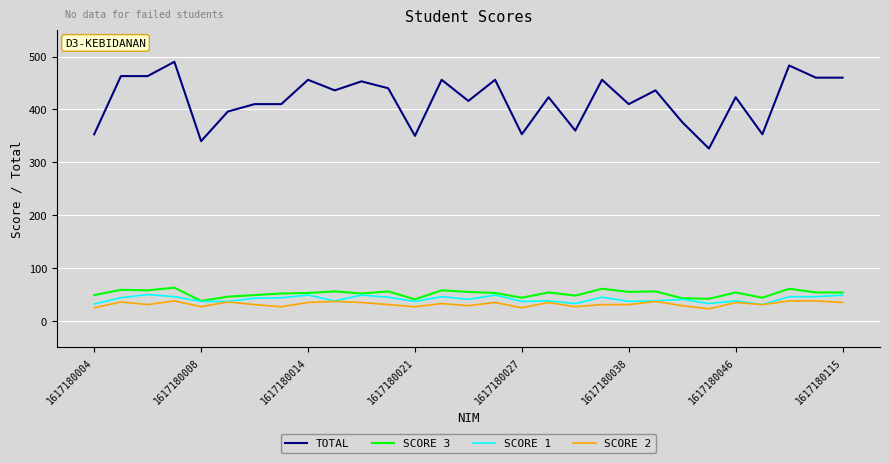

Rank the series by their maximum value, from lowest to highest.

SCORE 2, SCORE 1, SCORE 3, TOTAL